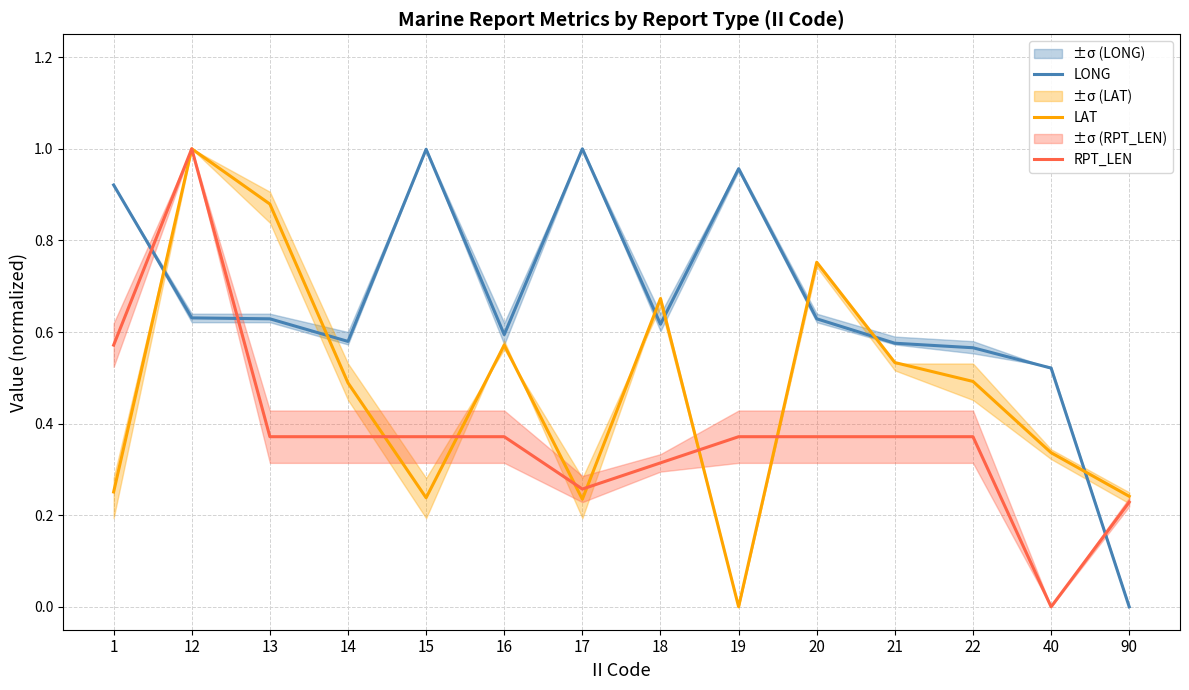

The RPT_LEN series shows 0.6 at 21. True or false?

False